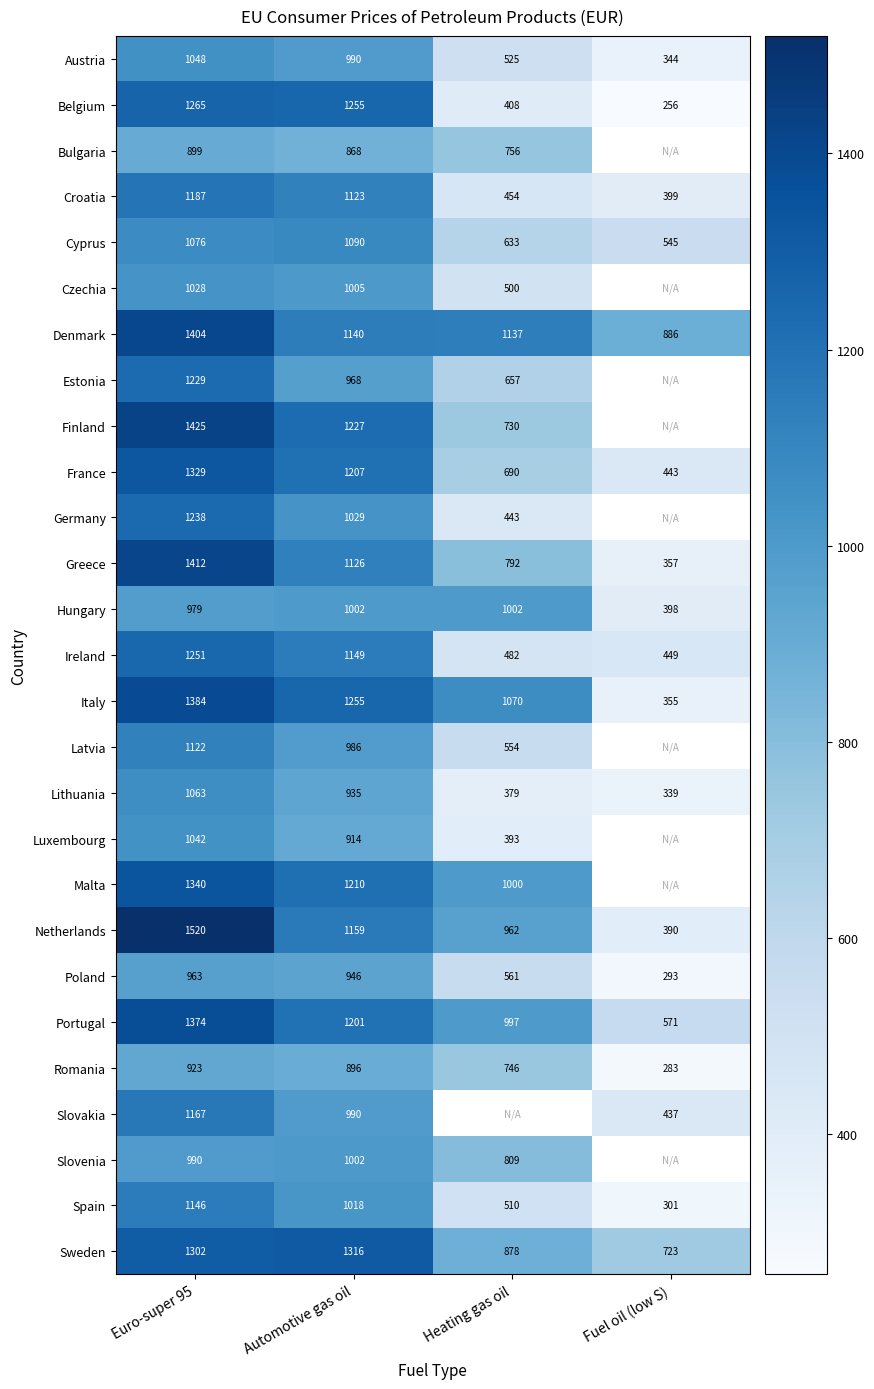

What is the difference between the Malta values at Heating gas oil and Euro-super 95?

340